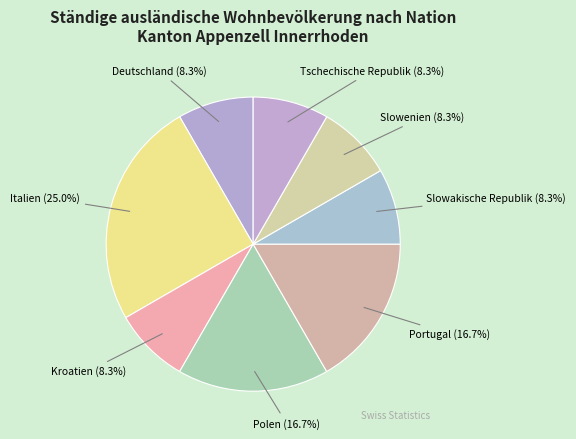

Is Slowenien the majority of the pie?

No